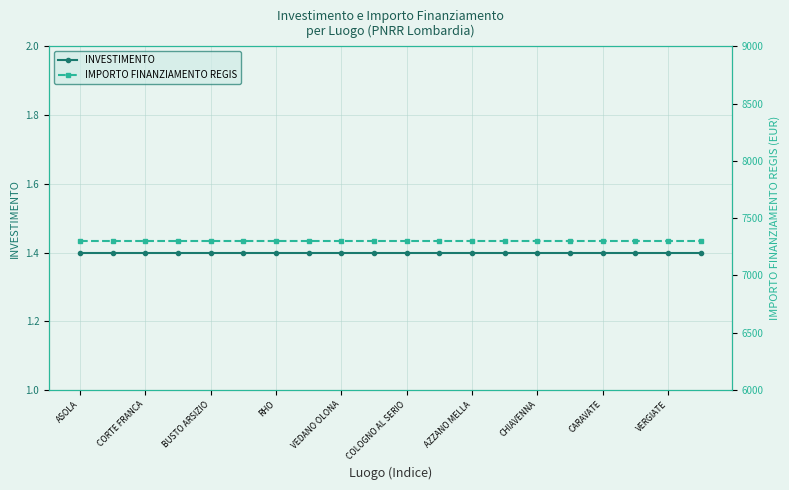

What is the average value of the INVESTIMENTO series?

1.4